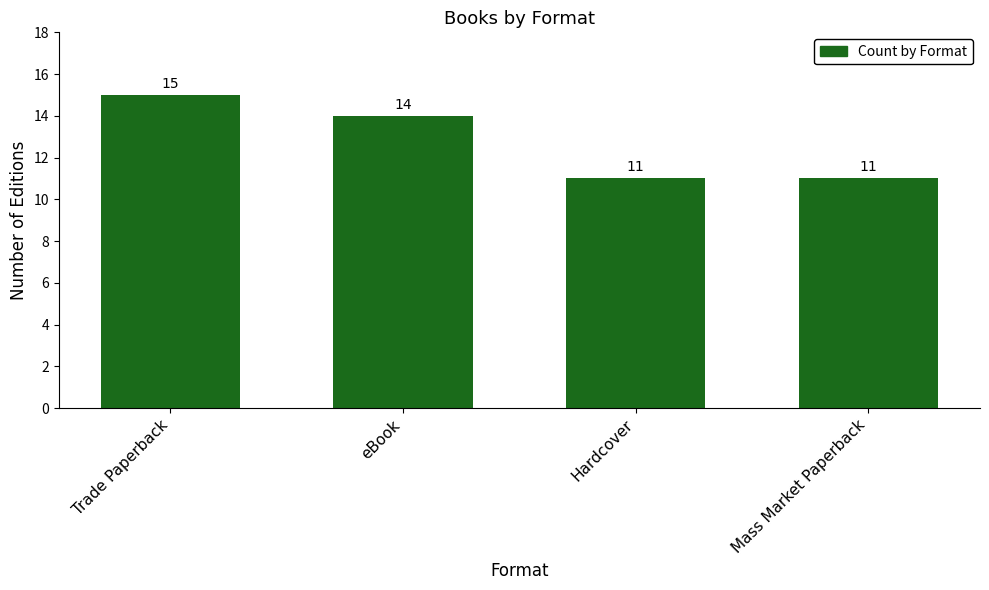

What is the sum of all values?

51